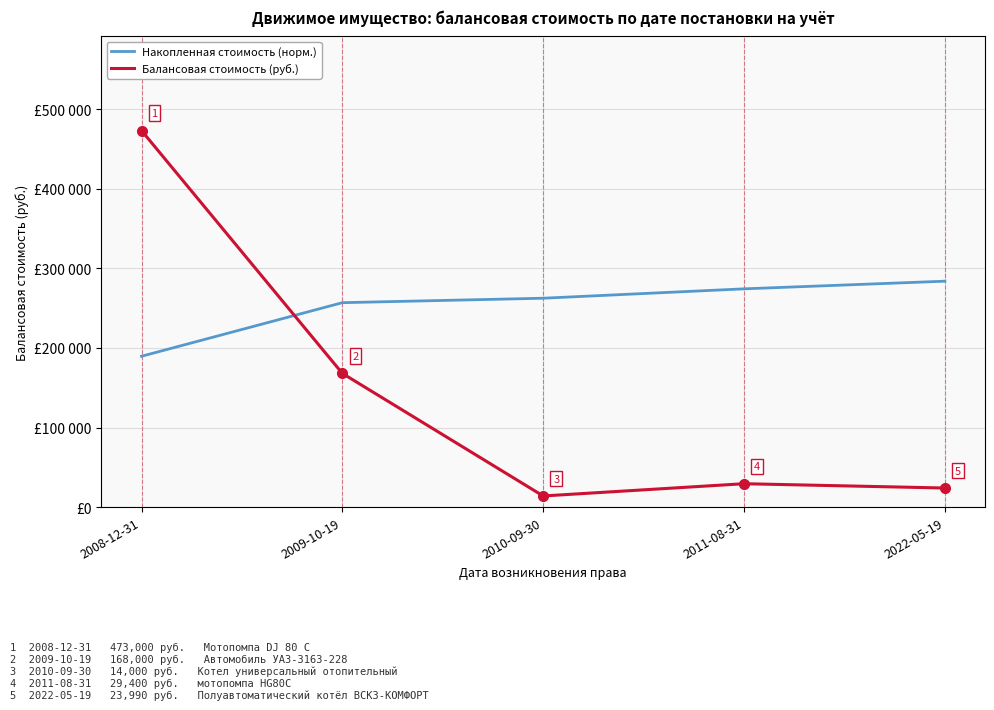

Which series has the largest range (max minus min)?

Балансовая стоимость (руб.)